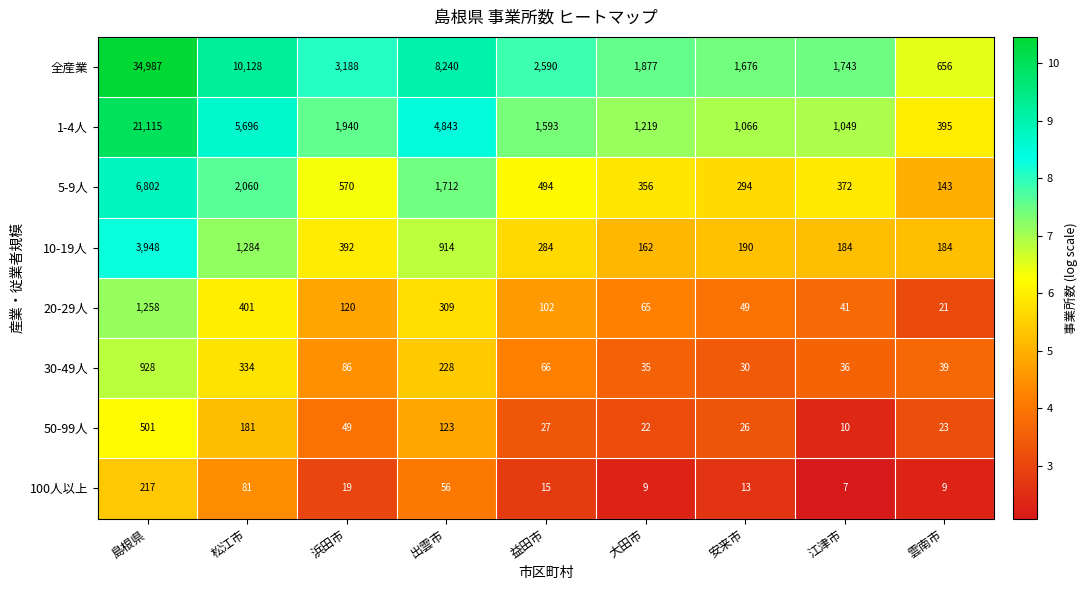

Which series has the largest total across all categories?

全産業